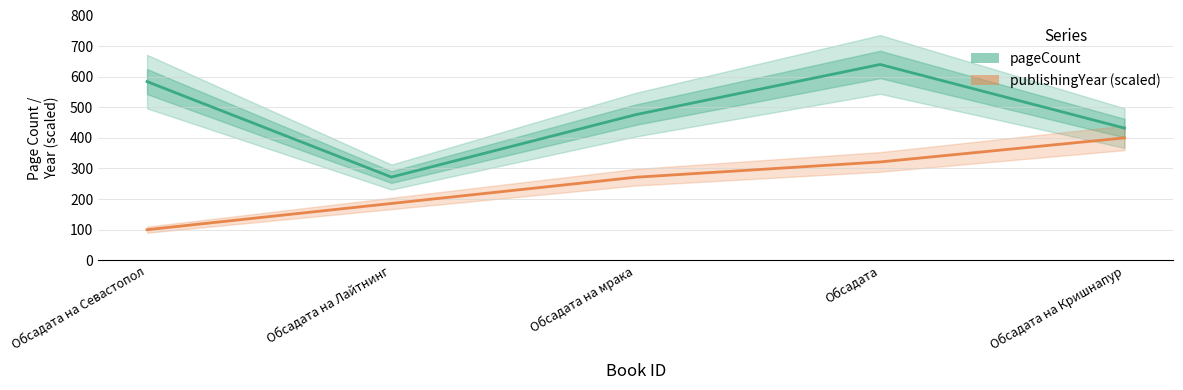

What is the approximate value of pageCount at Обсадата на мрака?

476.0